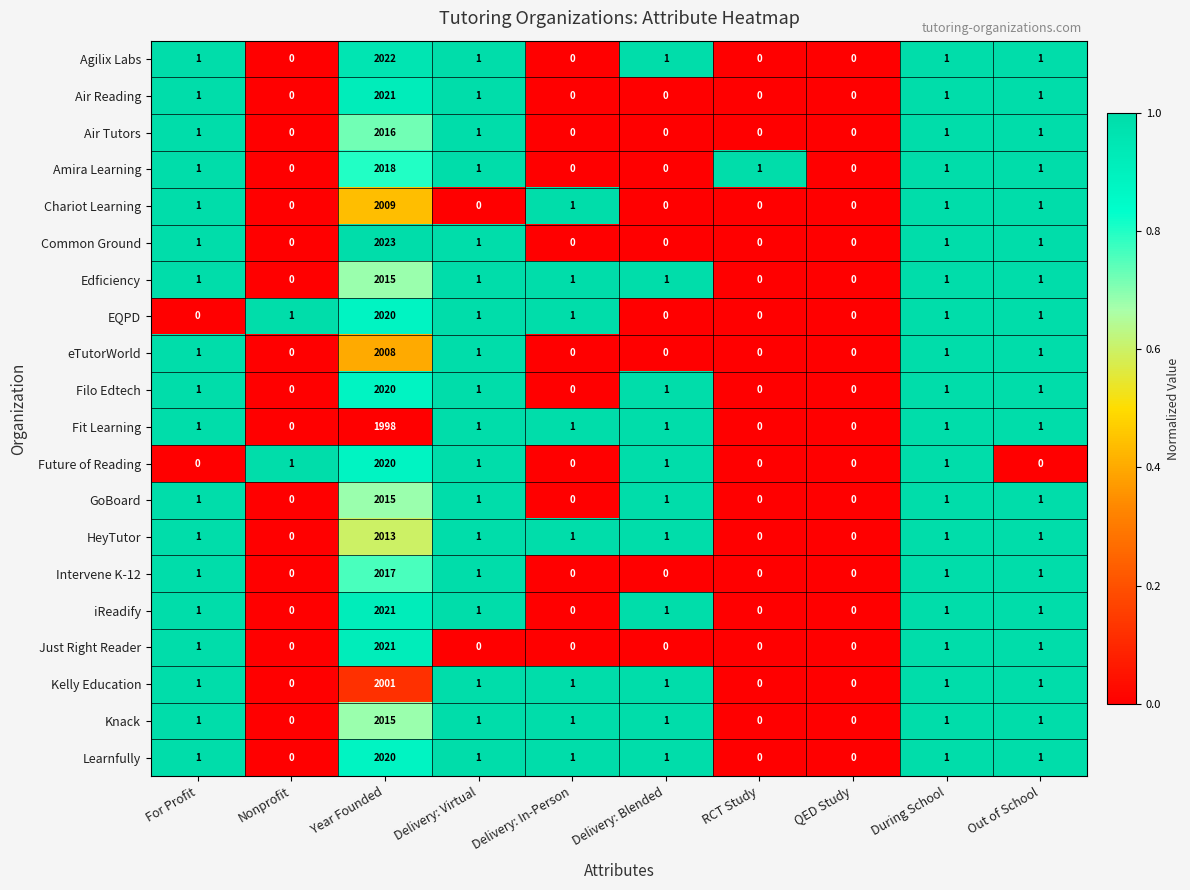

The value of Future of Reading at For Profit is 875. True or false?

False